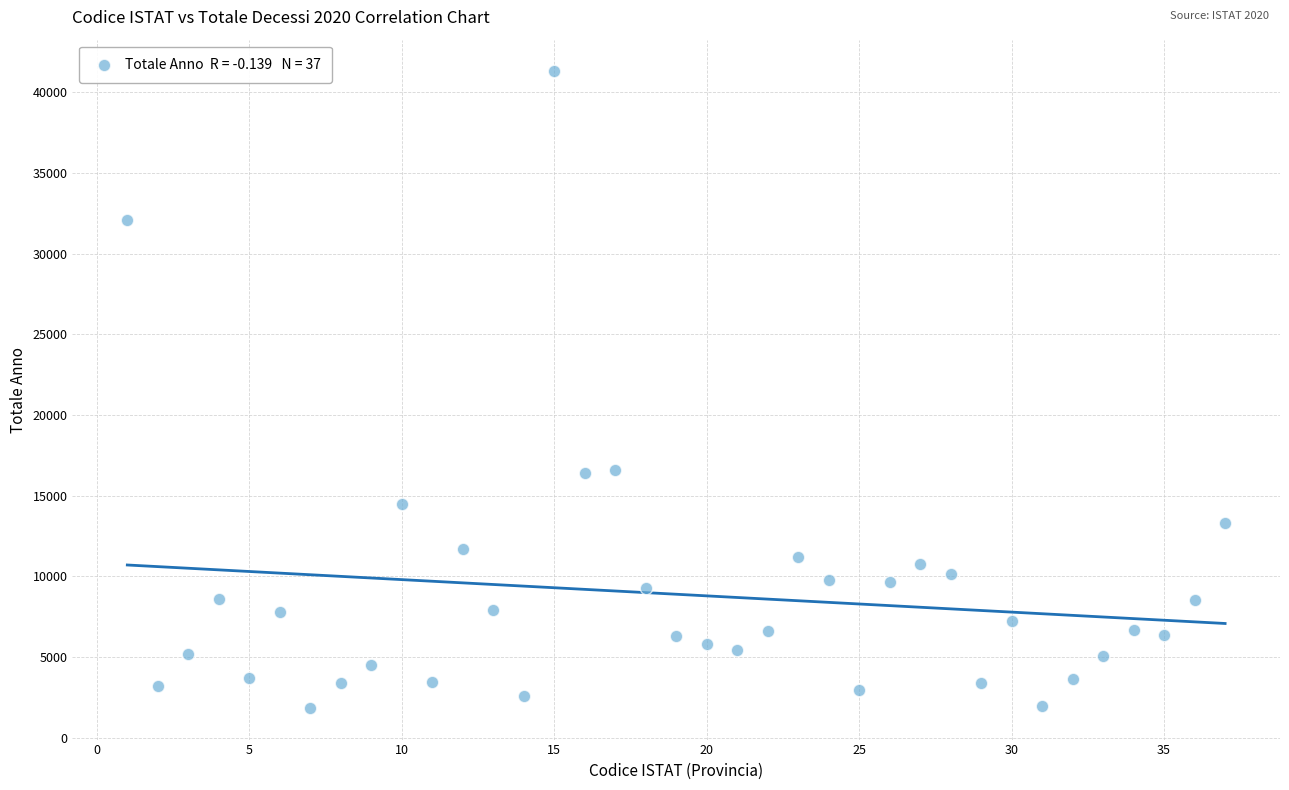

What is the range of Y values (max minus min)?

39432